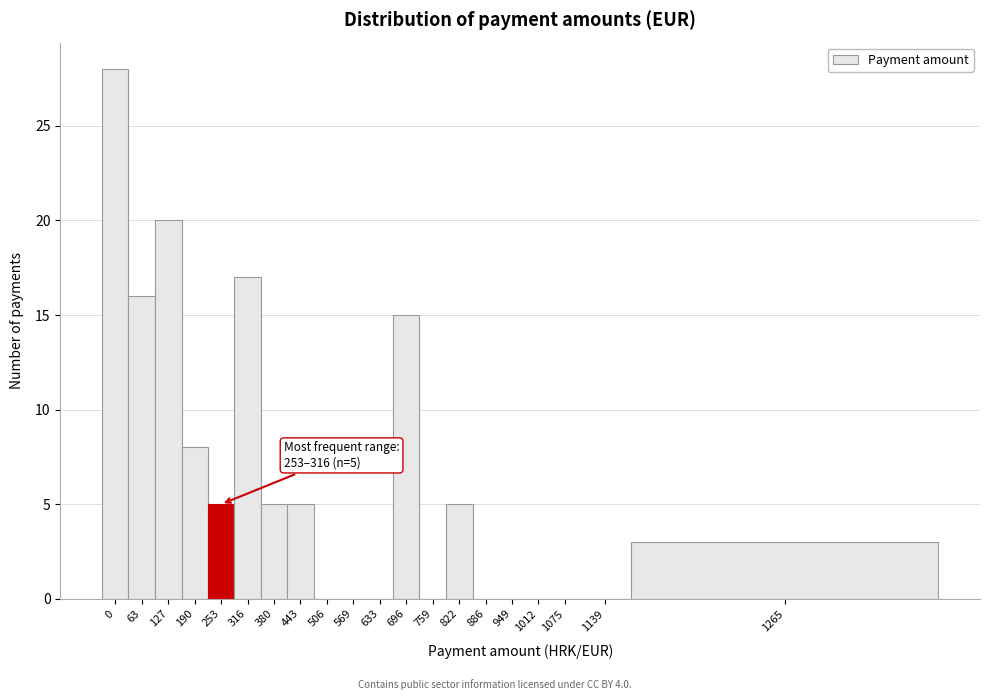

Reading right to left, list all the values displayed in this chart.

1265=3	1139=0	1075=0	1012=0	949=0	886=0	822=5	759=0	696=15	633=0	569=0	506=0	443=5	380=5	316=17	253=5	190=8	127=20	63=16	0=28